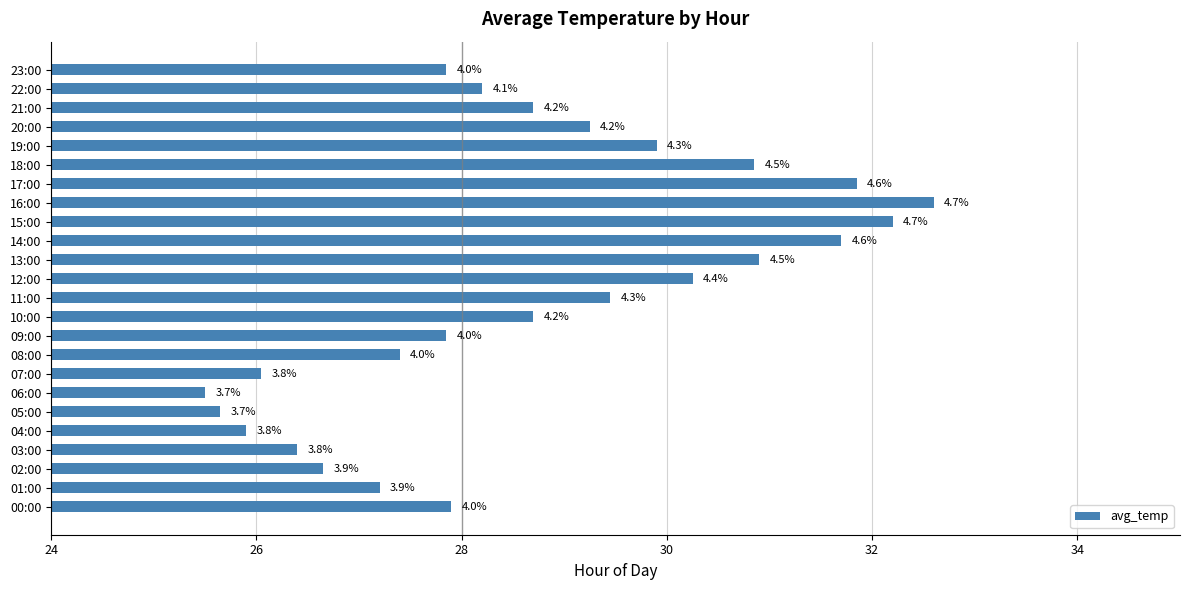

Are the bars horizontal?

Yes